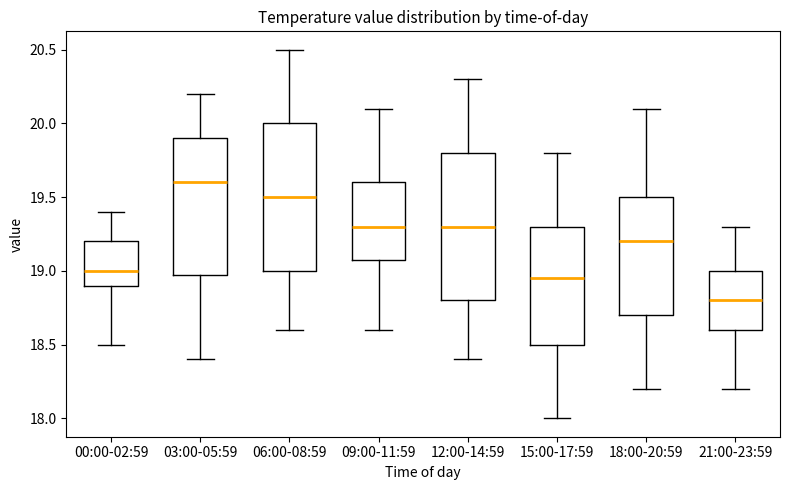

Reading left to right, transcribe this box plot: for each box, give where its median line is, the range the box spans, and where its two whiskers end, as read against the y-axis. The values are not printed on the chart, so give them approximately, as read against the axis.

00:00-02:59: median 19.00, box 18.90 to 19.20, whiskers 18.50 to 19.40
03:00-05:59: median 19.60, box 19.00 to 19.90, whiskers 18.40 to 20.20
06:00-08:59: median 19.50, box 19.00 to 20.00, whiskers 18.60 to 20.50
09:00-11:59: median 19.30, box 19.10 to 19.60, whiskers 18.60 to 20.10
12:00-14:59: median 19.30, box 18.80 to 19.80, whiskers 18.40 to 20.30
15:00-17:59: median 18.95, box 18.50 to 19.30, whiskers 18.00 to 19.80
18:00-20:59: median 19.20, box 18.70 to 19.50, whiskers 18.20 to 20.10
21:00-23:59: median 18.80, box 18.60 to 19.00, whiskers 18.20 to 19.30